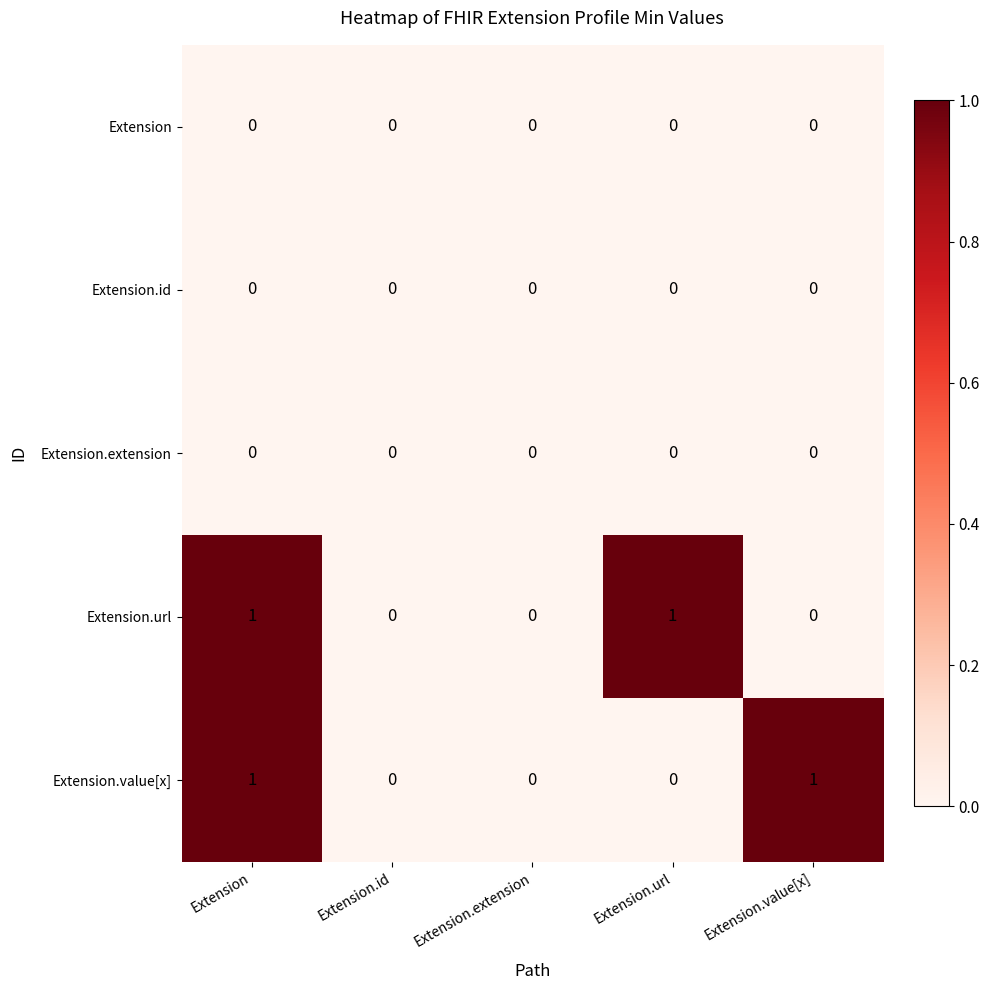

True or false: Extension has a value of 0 at Extension.url.

True